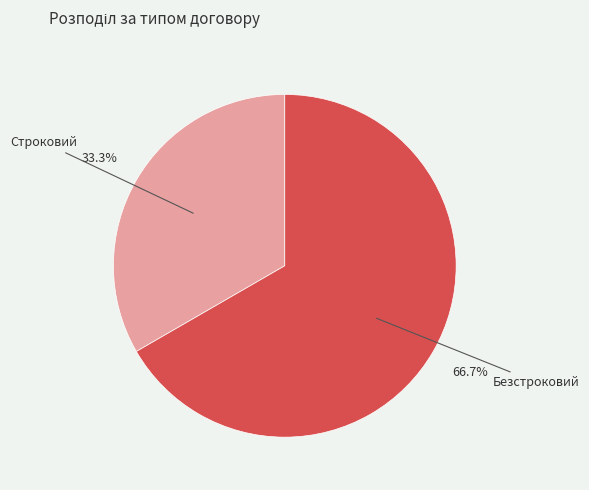

How many segments does this pie chart have?

2